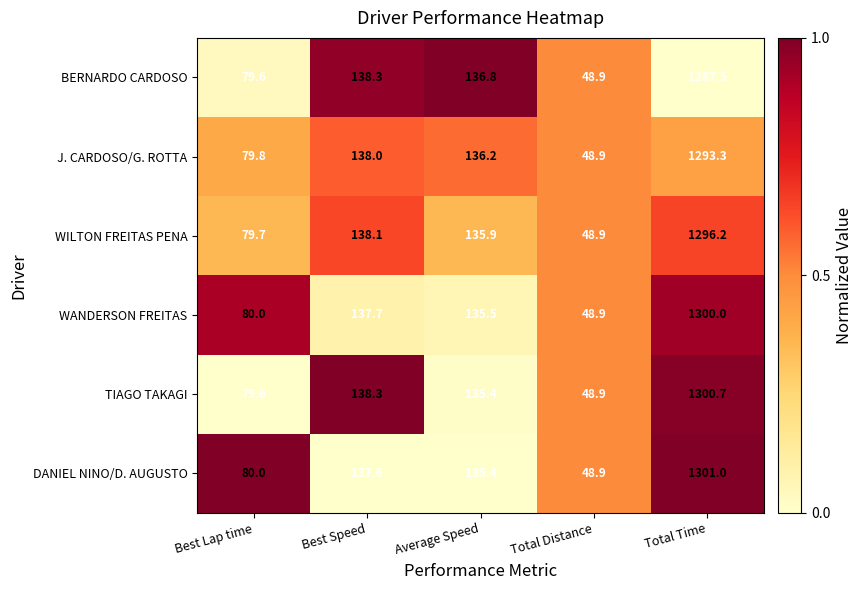

At which category is the sum across all series the highest?

Total Time